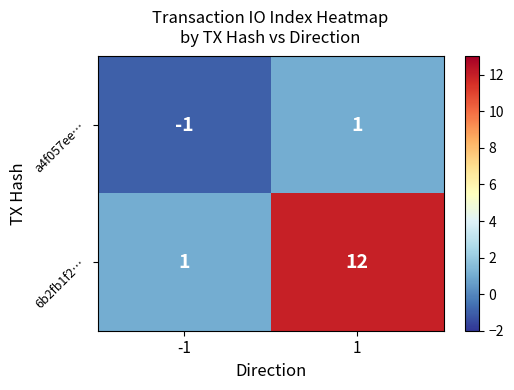

What is the maximum value for 6b2fb1f2…?

12